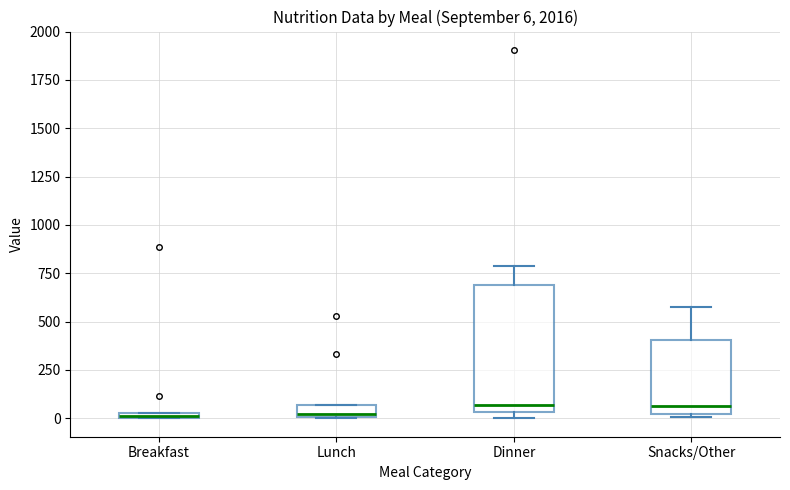

Comparing the boxes themselves (not the whiskers), which one is the tallest?

Dinner